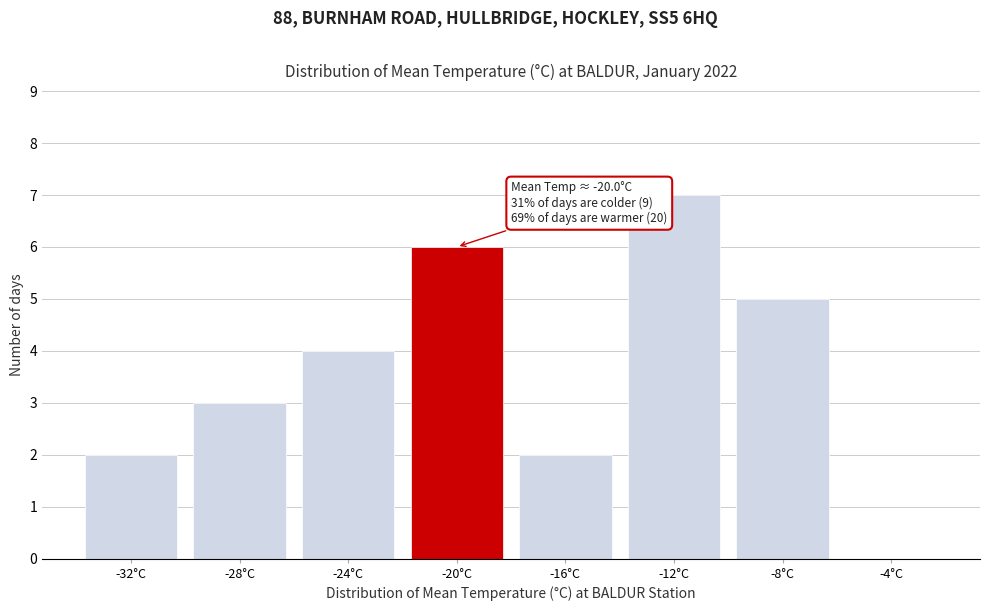

Reading left to right, list all the values displayed in this chart.

-32°C=2	-28°C=3	-24°C=4	-20°C=6	-16°C=2	-12°C=7	-8°C=5	-4°C=0